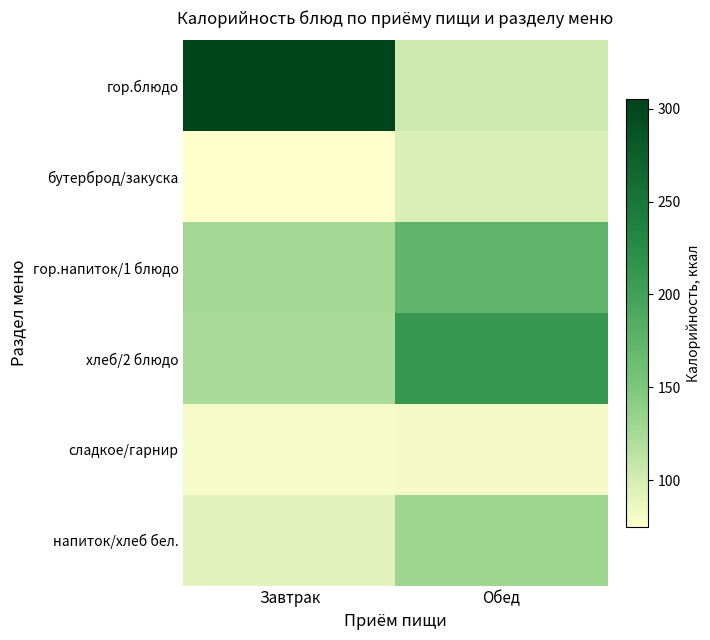

What is the difference between the highest and lowest values at Завтрак?

230